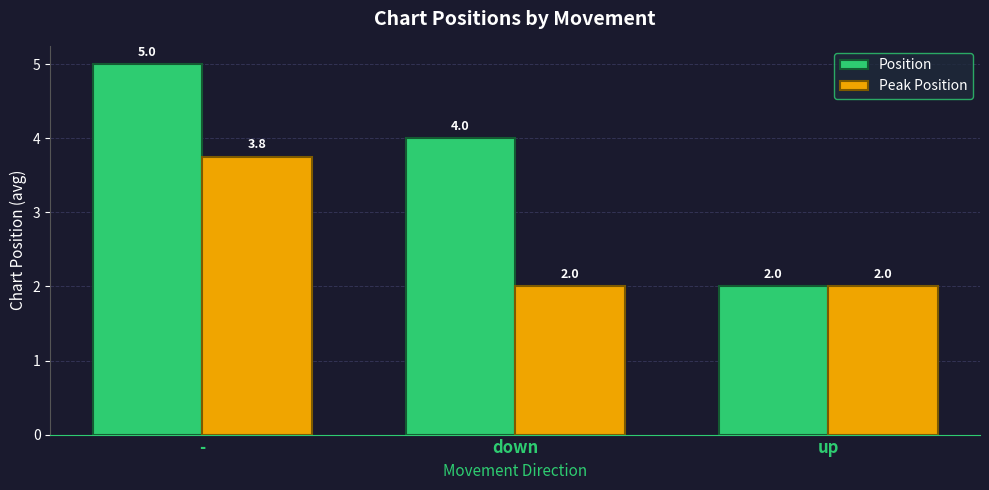

The value of Position at - is 5.0. True or false?

True